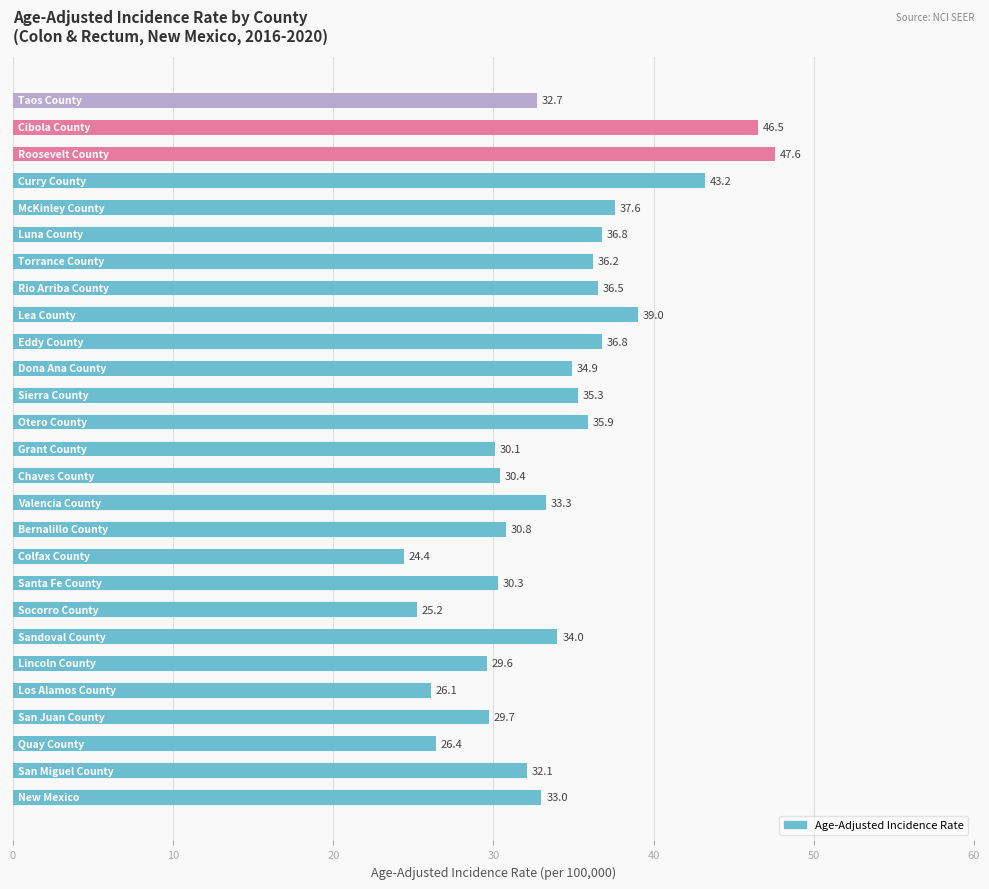

How many bars are there in total?

27